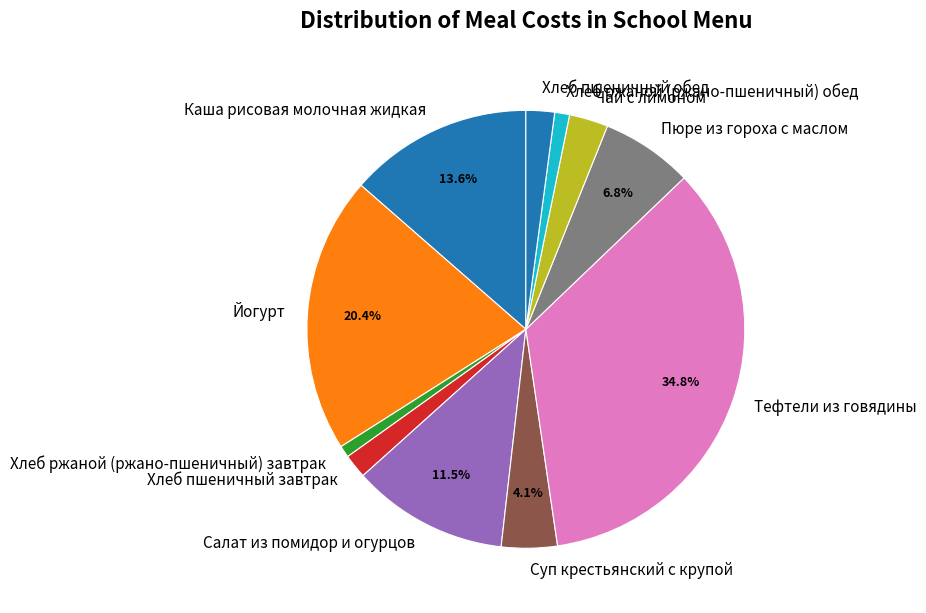

Is it true that Хлеб ржаной (ржано-пшеничный) обед is 11% of the pie?

False